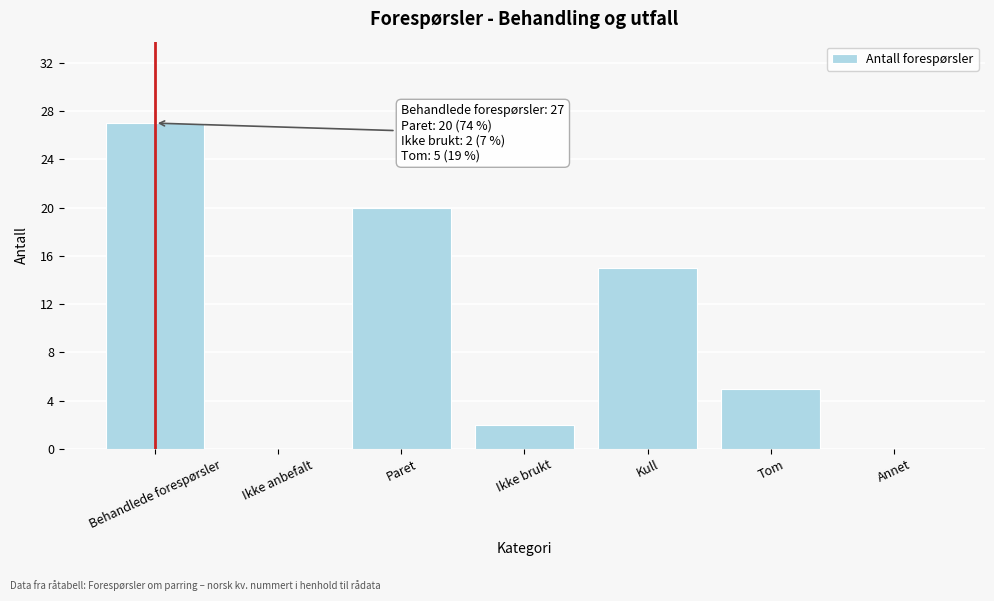

Reading left to right, transcribe all the data shown in this chart.

Behandlede forespørsler=27	Ikke anbefalt=0	Paret=20	Ikke brukt=2	Kull=15	Tom=5	Annet=0